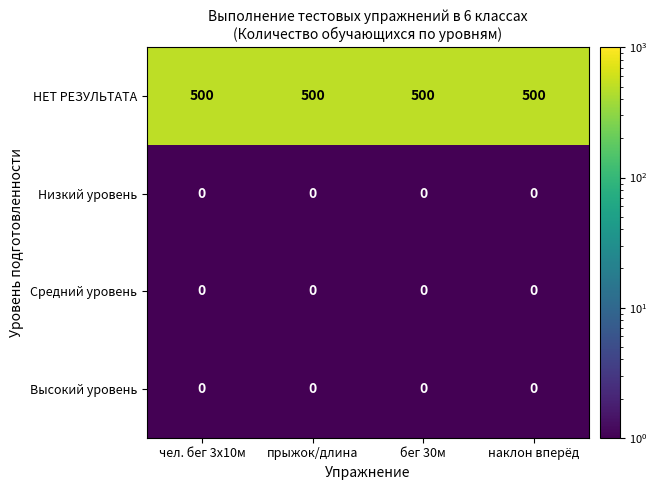

True or false: Средний уровень has a value of 0 at прыжок/длина.

True